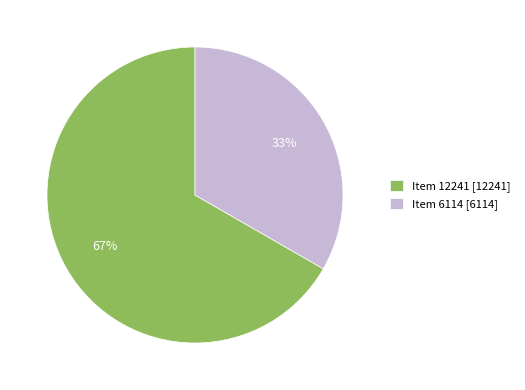

Is it true that Item 12241 is 73% of the pie?

False